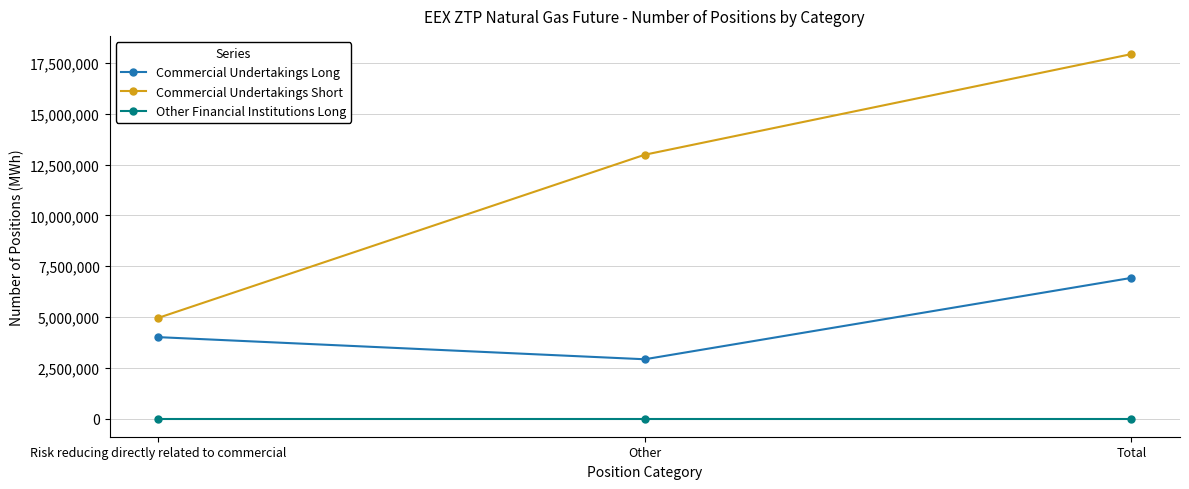

At which label does Commercial Undertakings Short reach its peak?

Total